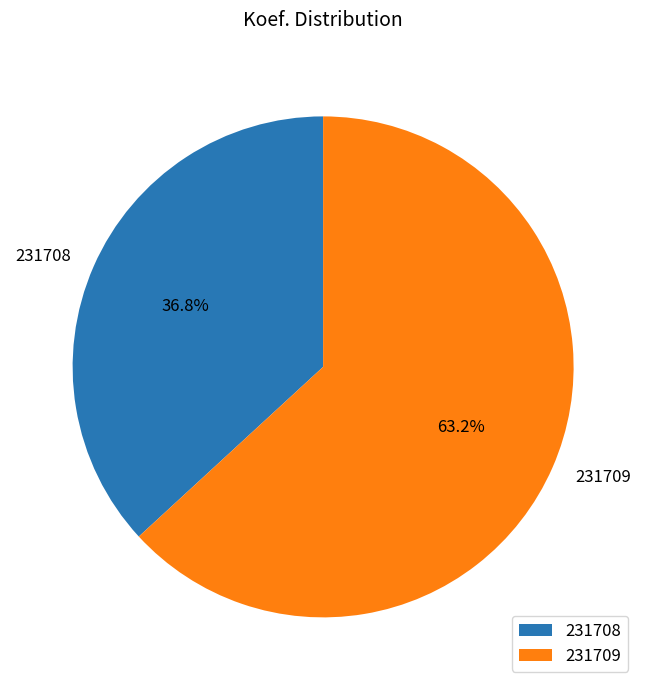

Which category accounts for the majority?

231709